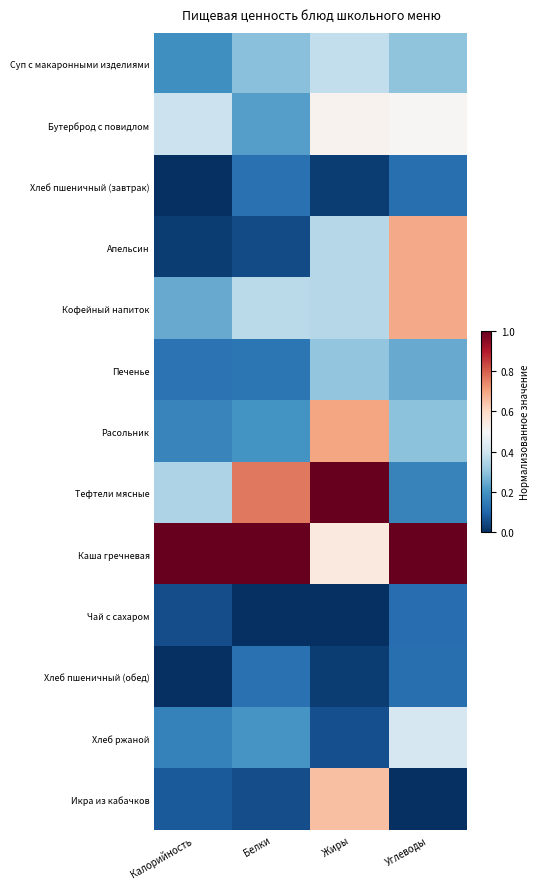

Which label corresponds to the largest value in the chart?

Жиры